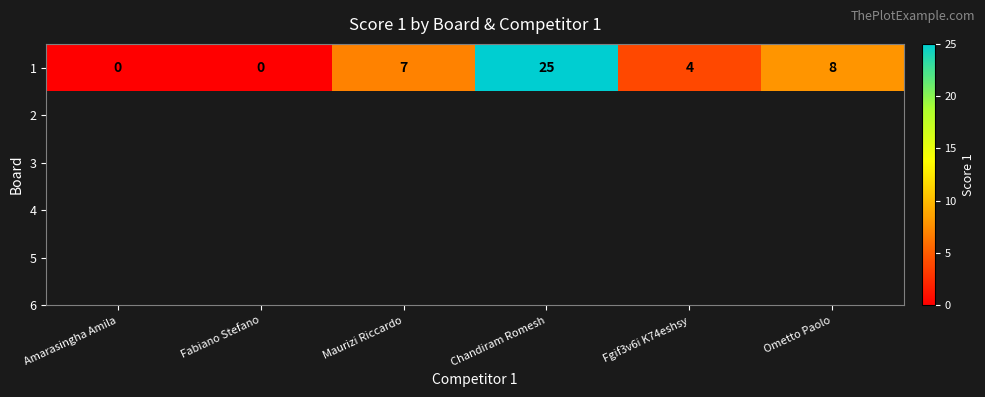

Between Fabiano Stefano and Chandiram Romesh, which is larger?

Chandiram Romesh